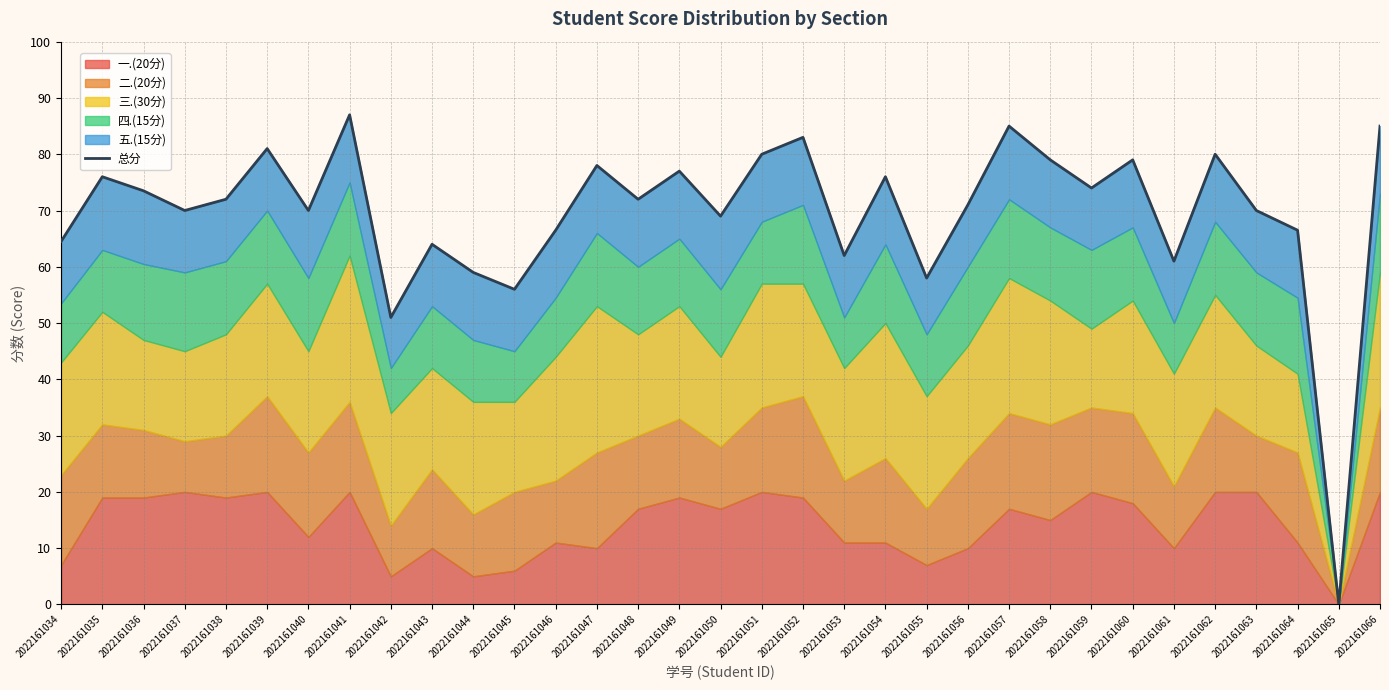

What is the average value?

69.6